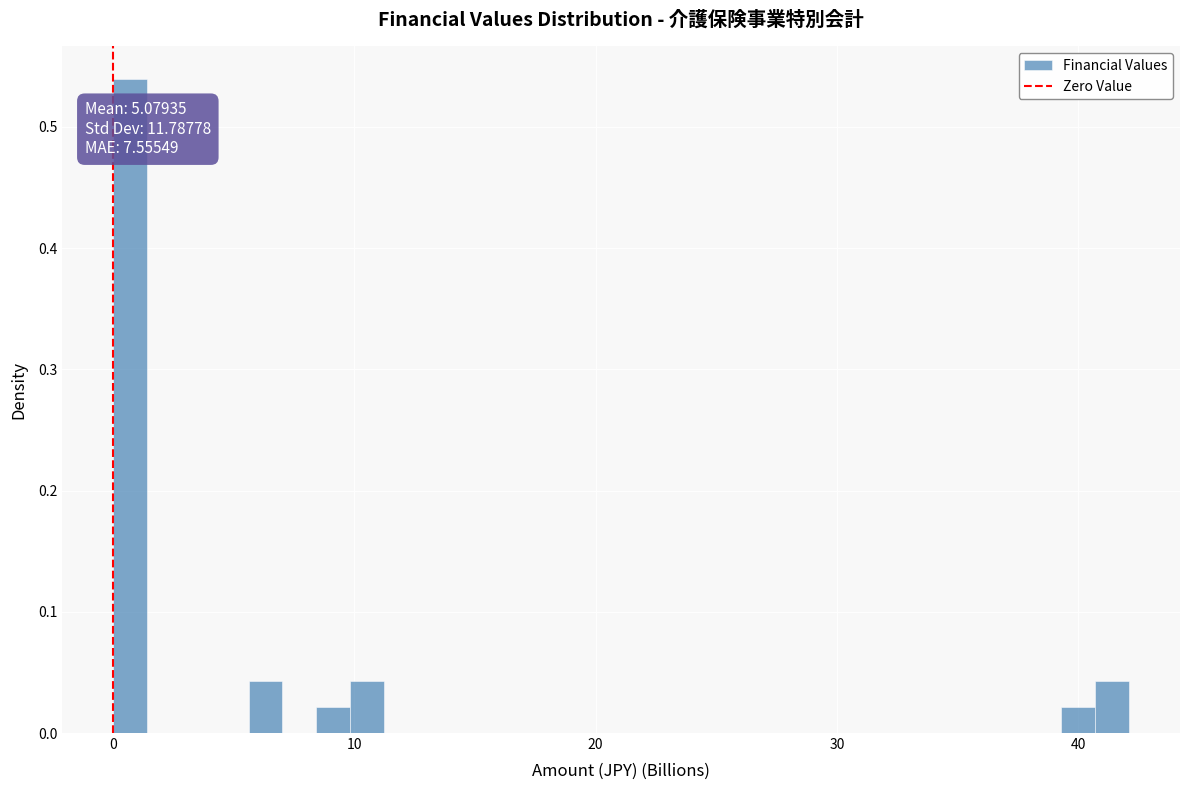

Read against the x-axis, roughly where is the centre of the tallest bar?

1